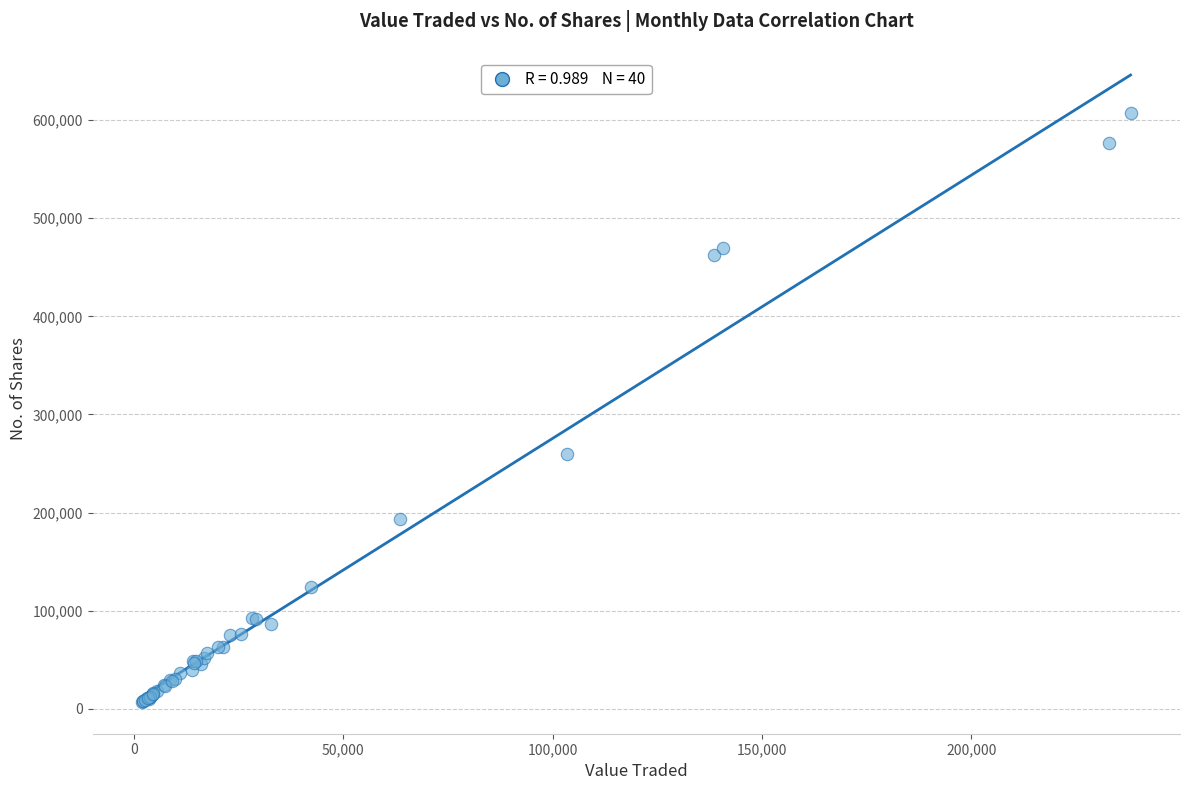

What Y value in the scatter plot is closest to 307129?

259595